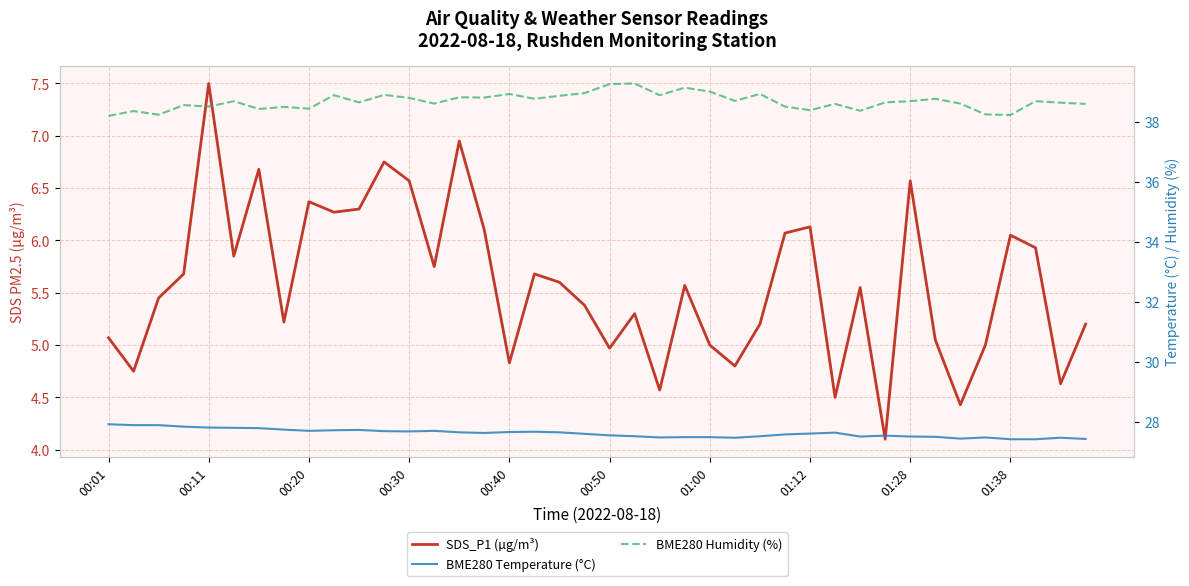

How many interior local peaks does the SDS_P1 (µg/m³) series have?

12